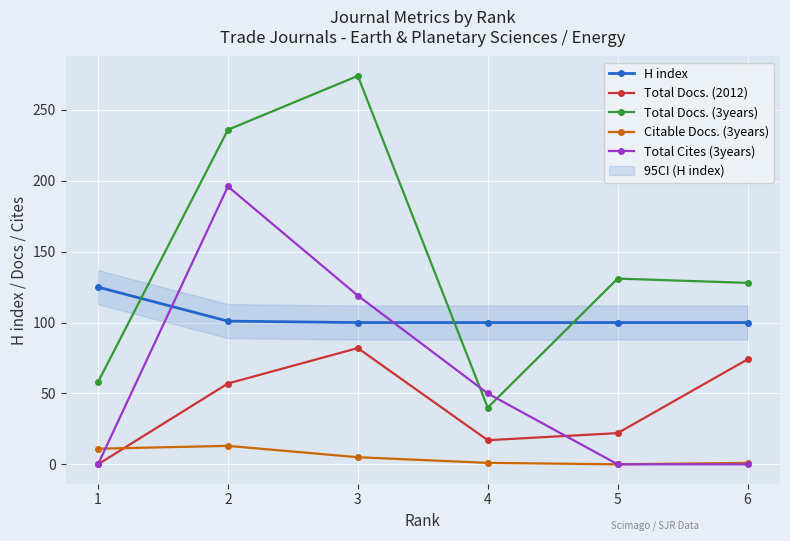

What is the difference between the maximum and minimum values in the Citable Docs. (3years) series?

13